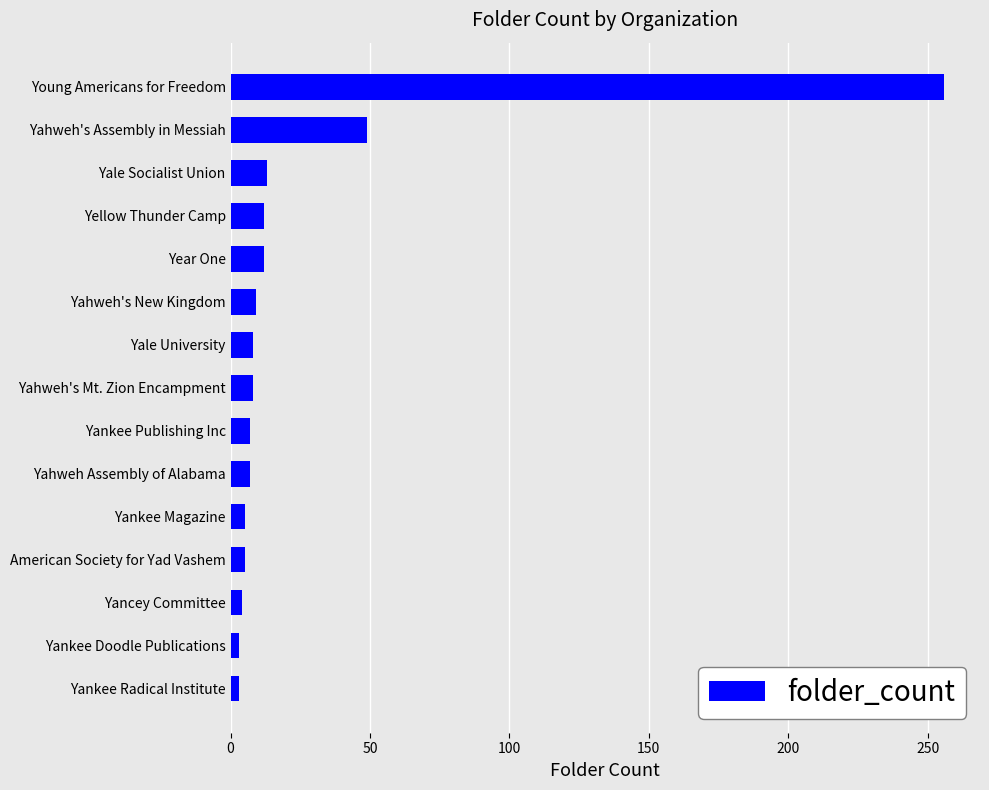

What is the minimum value shown in the chart?

3